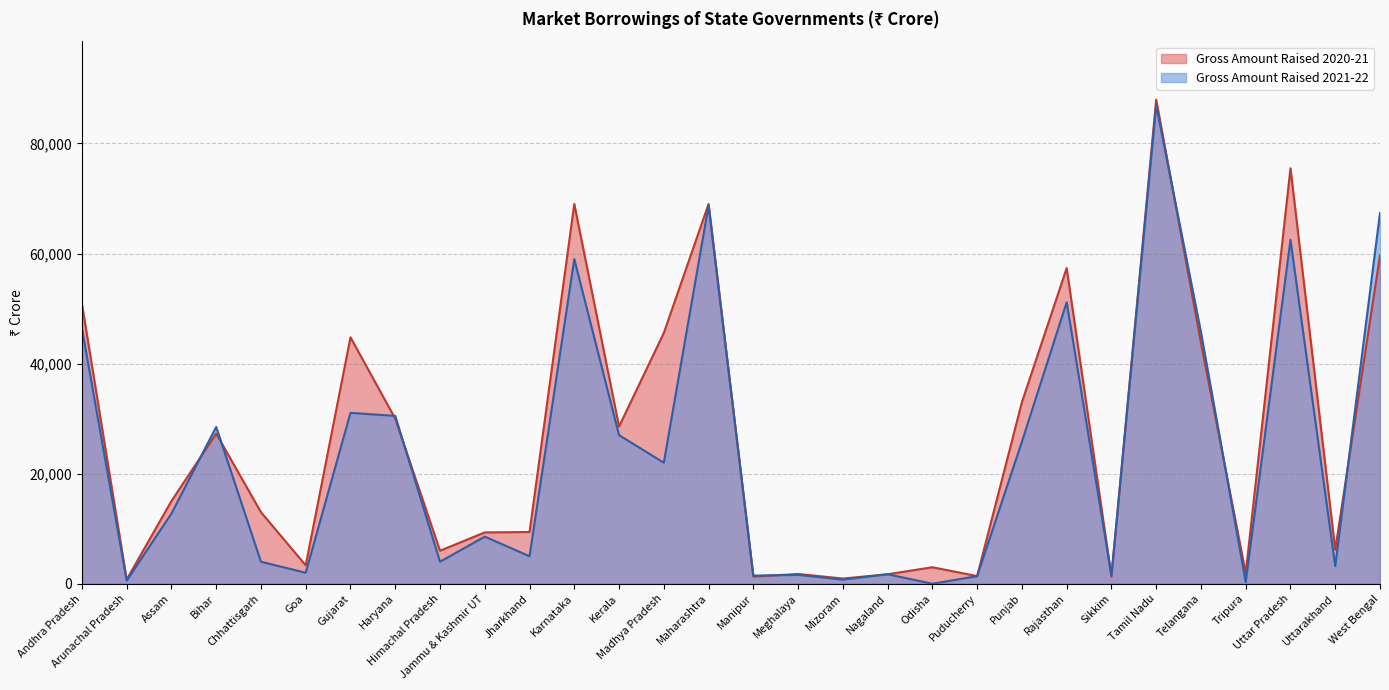

Reading right to left, list all the values displayed in this chart.

Gross Amount Raised 2021-22: 67390	3200	62500	300	45716	87000	1511	51149	25814	1374	0	1727	747	1608	1476	68750	22000	27000	59000	5000	8562	4000	30500	31054	2000	4000	28489	12753	563	46443
Gross Amount Raised 2020-21: 59680	6200	75500	1916	43784	87977	1292	57359	32995	1390	3000	1721	944	1777	1302	69000	45573	28566	69000	9400	9328	6000	30000	44780	3354	13000	27285	15030	767	50896